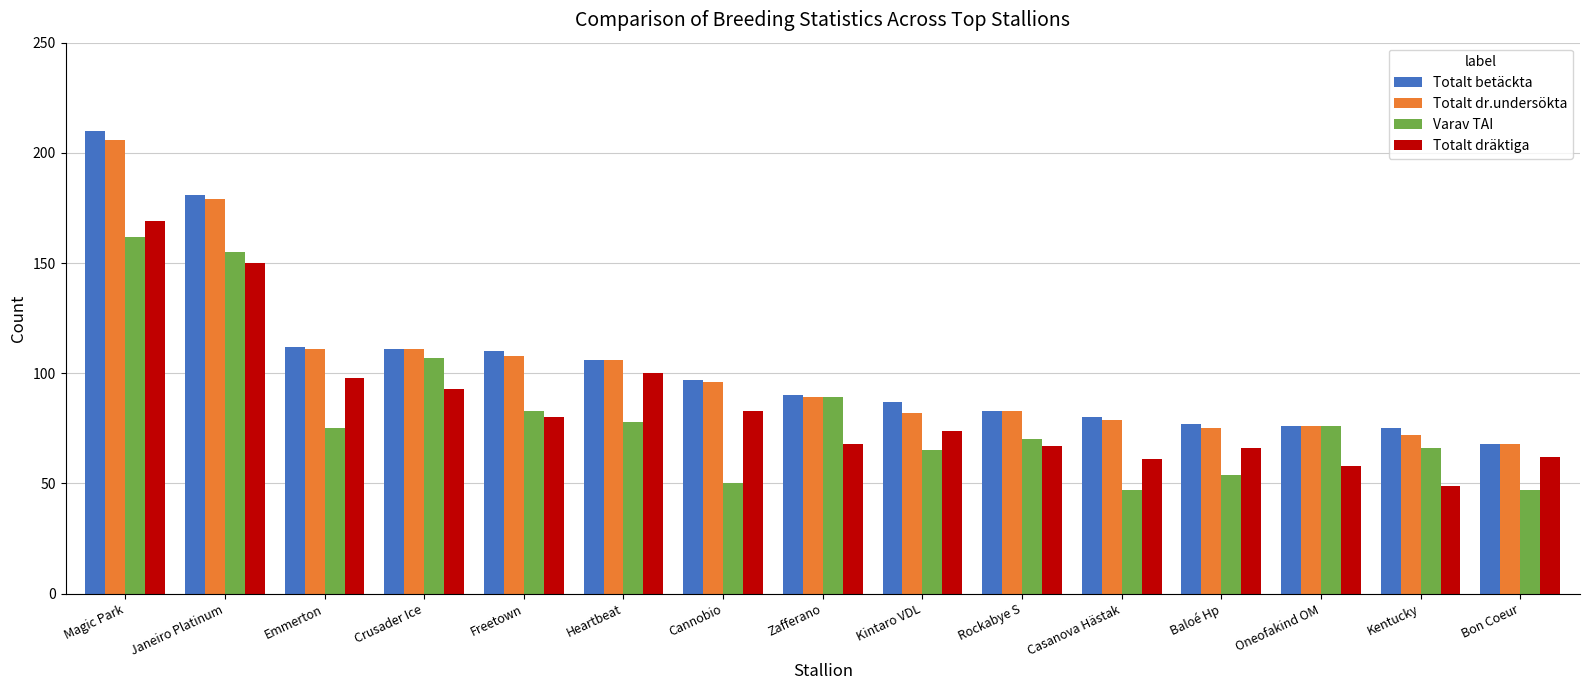

The Totalt dräktiga series shows 97 at Janeiro Platinum. True or false?

False